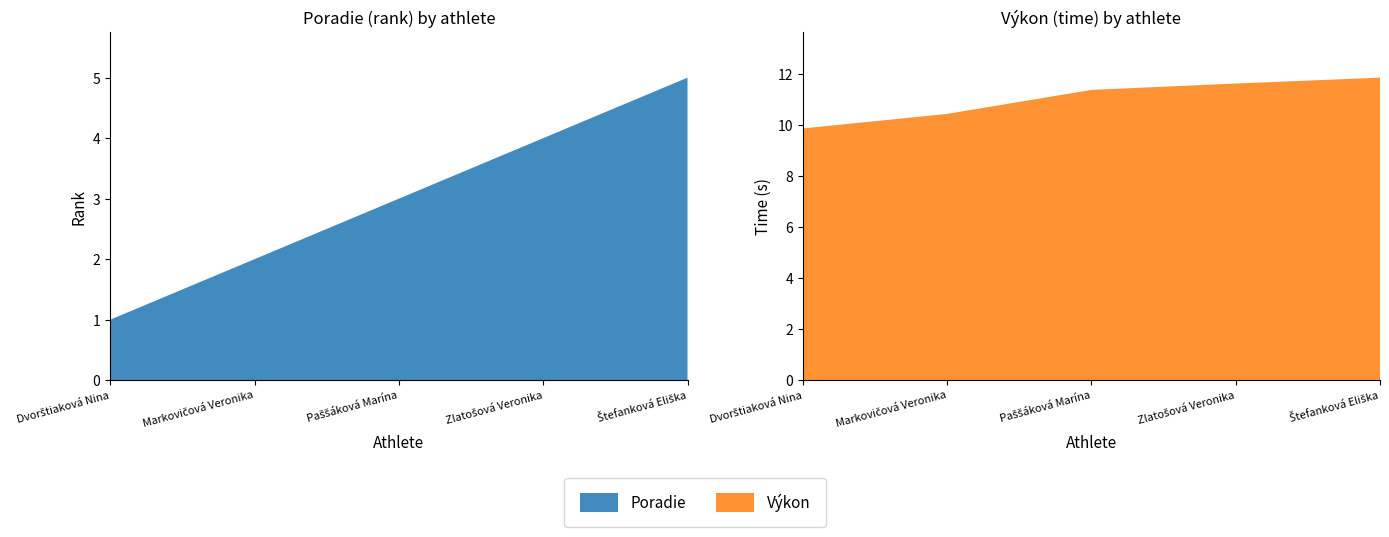

Reading left to right, list all the values displayed in this chart.

Poradie: 1.0	2.0	3.0	4.0	5.0
Vykon: 9.9	10.4	11.4	11.6	11.8